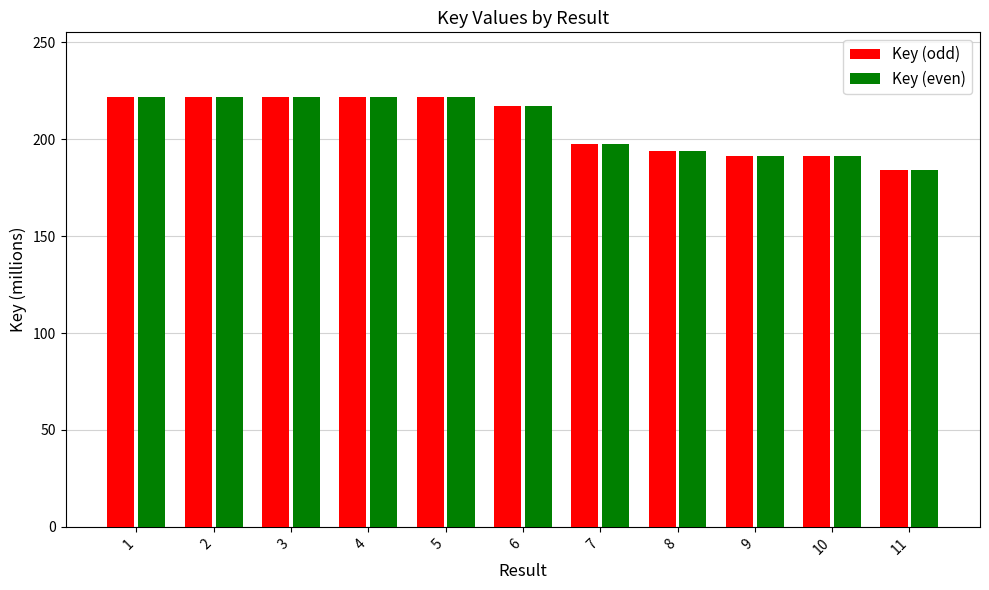

How many values in the Key (even) series exceed 217?

6